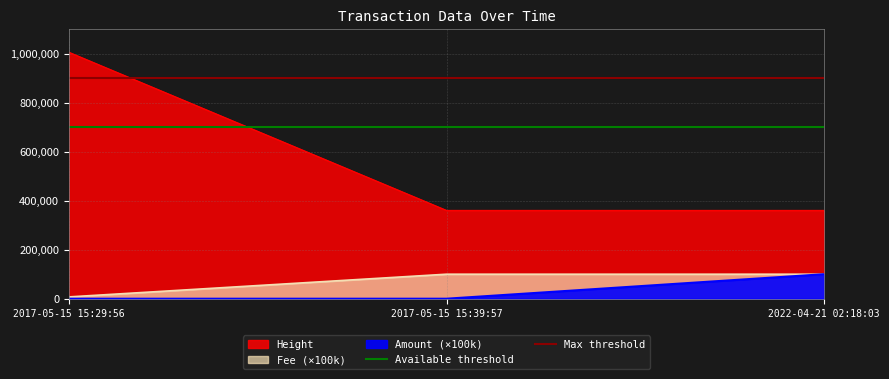

At which label is Max threshold closest to 900000?

2017-05-15 15:29:56